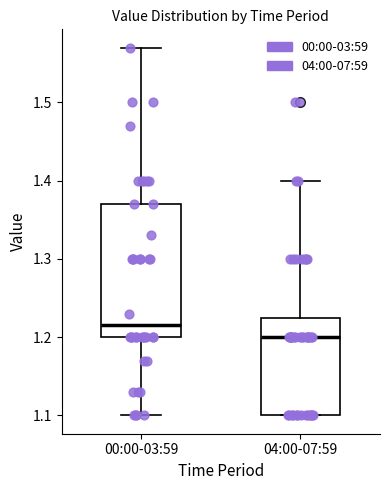

Where is the upper edge of the box for 04:00-07:59 on the y-axis? The values are not printed on the chart, so give them approximately, as read against the axis.

1.23